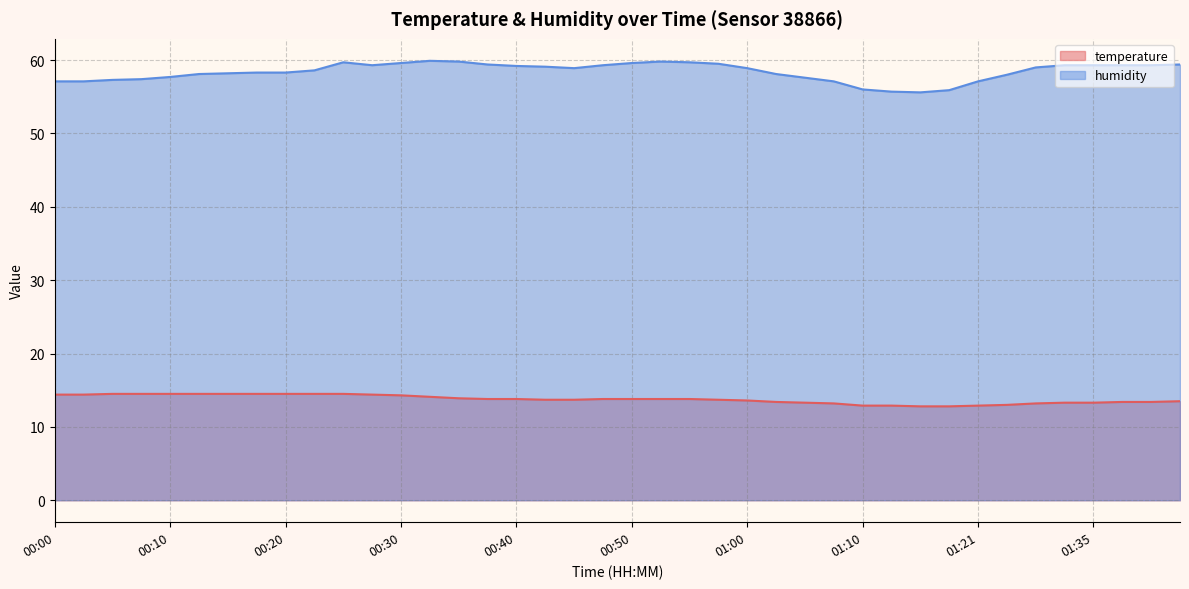

What is the difference between the maximum and minimum values in the humidity series?

4.3